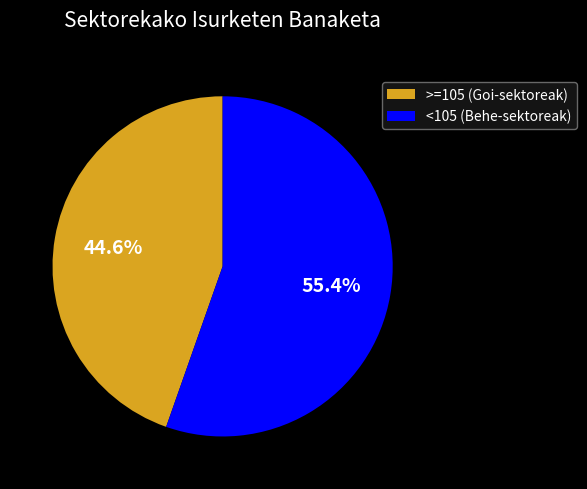

What is the majority slice?

<105 (Behe-sektoreak)